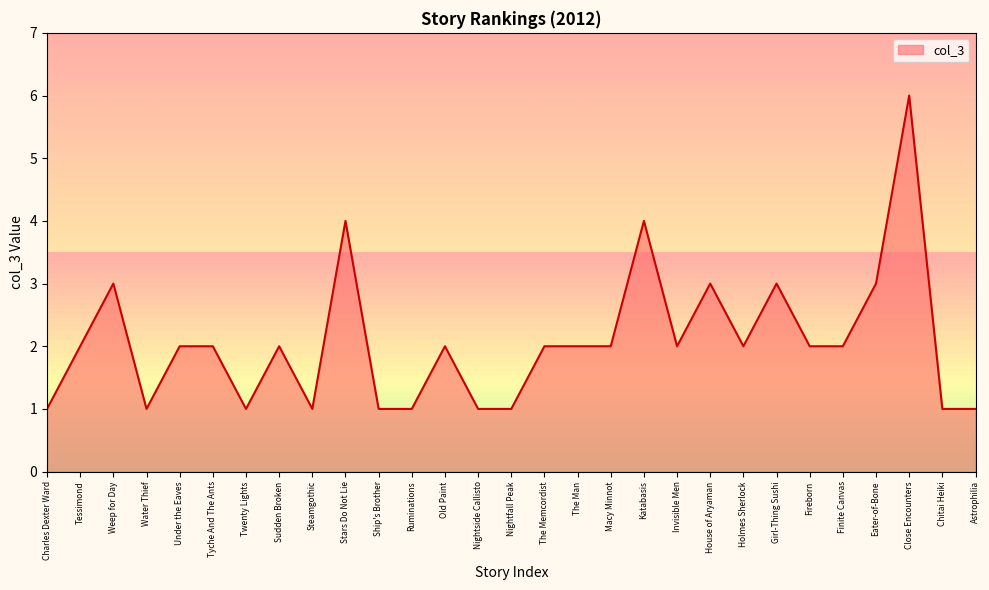

True or false: there are more than 1 points higher than both neighbors.

True